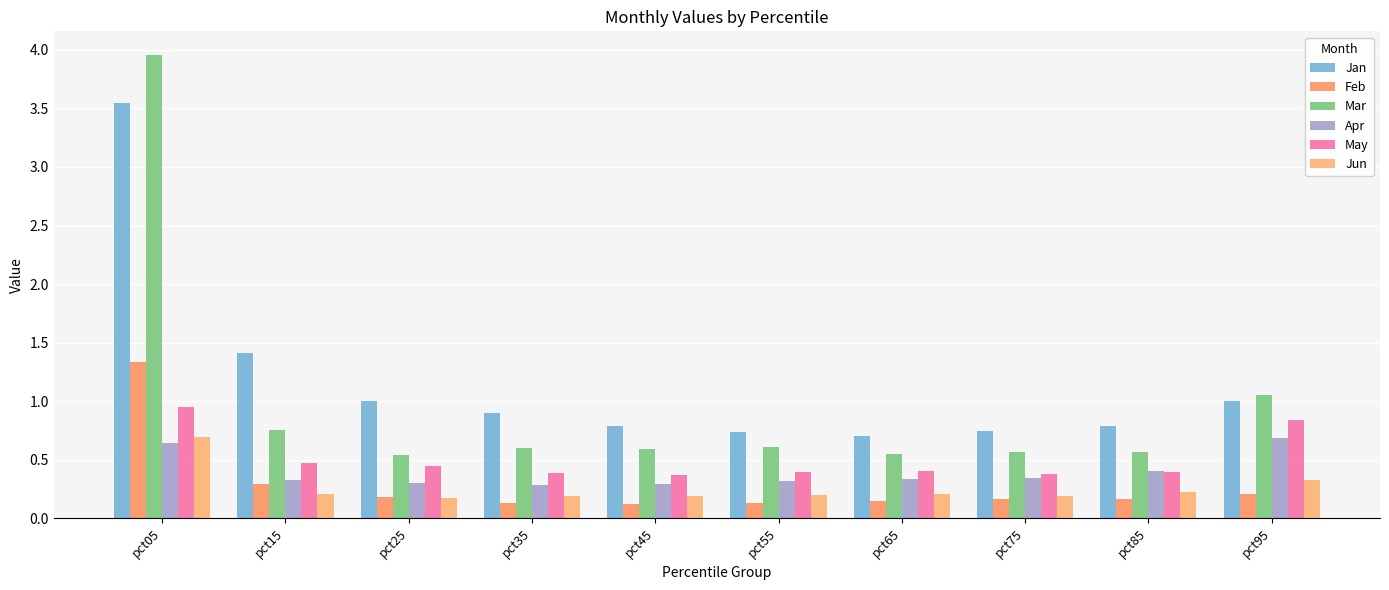

What is the lowest value of the Jan series?

0.7